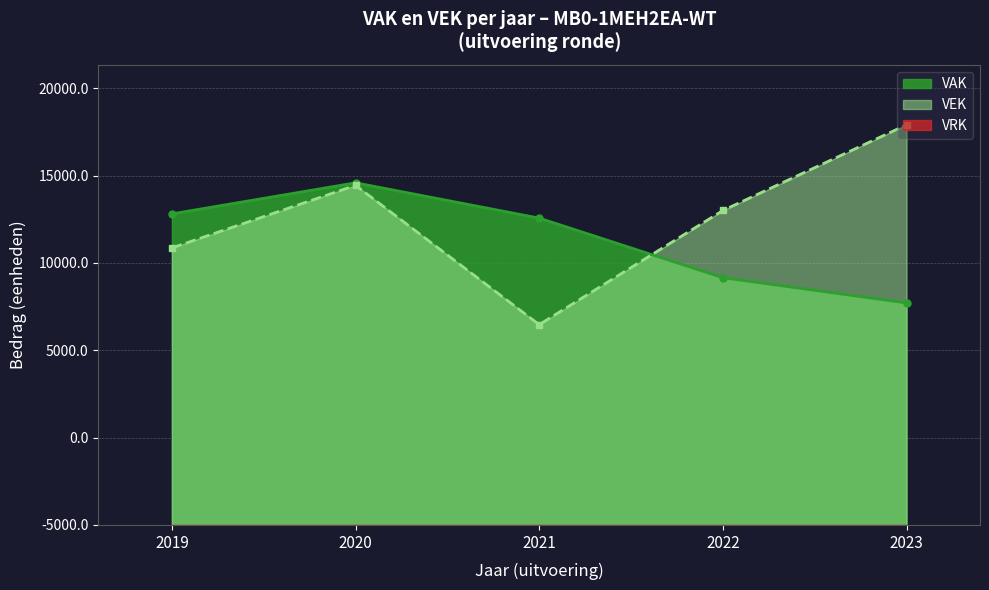

Where does the data first go above 17567?

2019